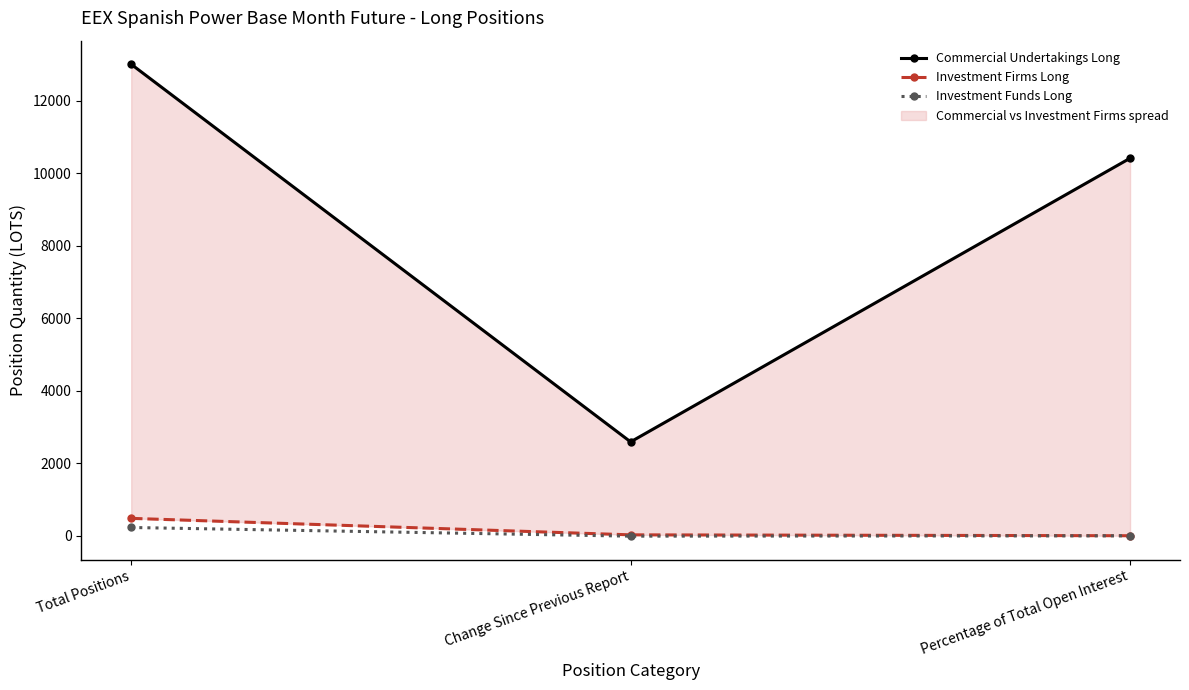

What is the difference between the Investment Firms Long values at Percentage of Total Open Interest and Total Positions?

479.5